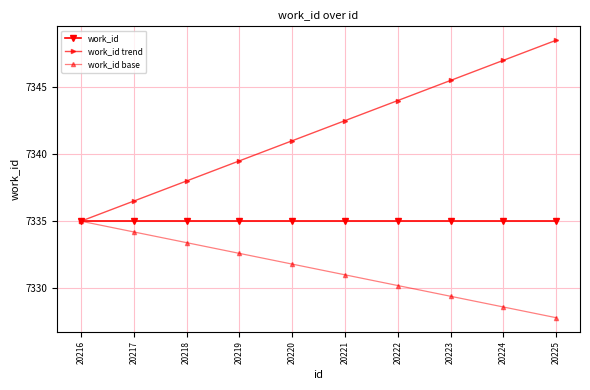

Which label corresponds to the smallest value in the chart?

20225